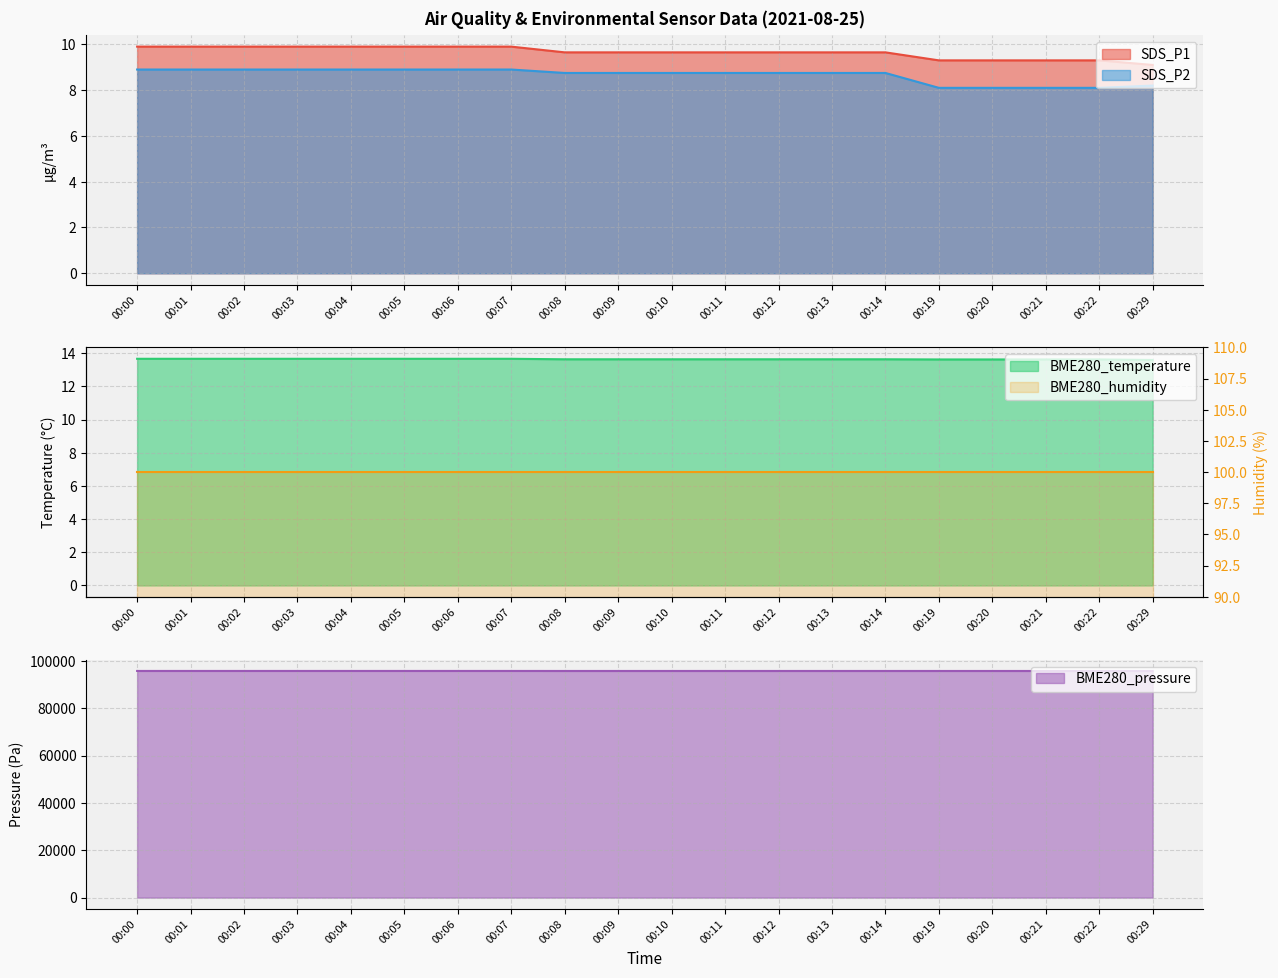

Is it true that BME280_temperature equals 4.5 at 00:14?

False